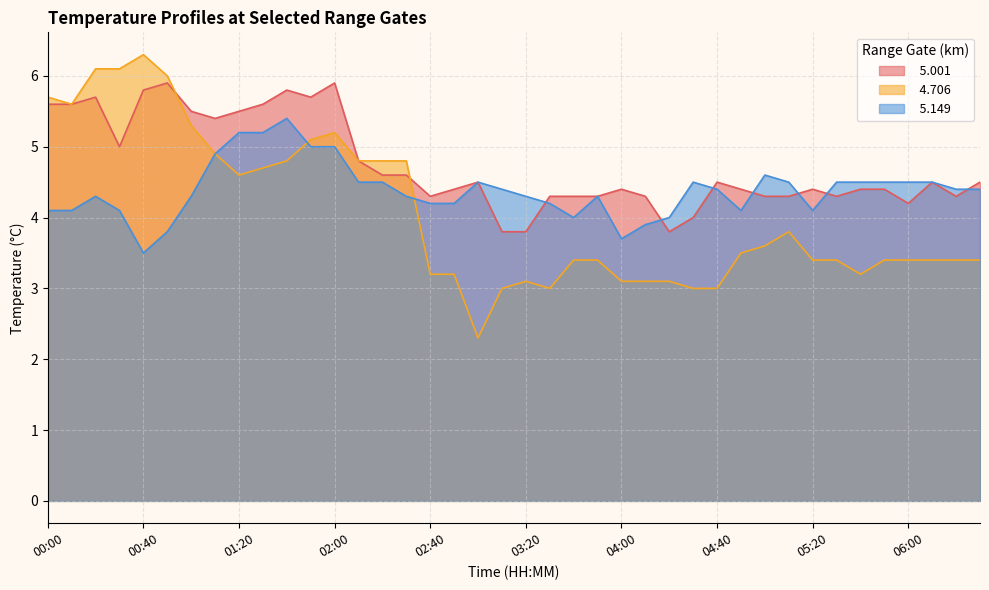

Reading right to left, transcribe all the data shown in this chart.

  5.001: 06:30=4.5	06:20=4.3	06:10=4.5	06:00=4.2	05:50=4.4	05:40=4.4	05:30=4.3	05:20=4.4	05:10=4.3	05:00=4.3	04:50=4.4	04:40=4.5	04:30=4.0	04:20=3.8	04:10=4.3	04:00=4.4	03:50=4.3	03:40=4.3	03:30=4.3	03:20=3.8	03:10=3.8	03:00=4.5	02:50=4.4	02:40=4.3	02:30=4.6	02:20=4.6	02:10=4.8	02:00=5.9	01:50=5.7	01:40=5.8	01:30=5.6	01:20=5.5	01:10=5.4	01:00=5.5	00:50=5.9	00:40=5.8	00:30=5.0	00:20=5.7	00:10=5.6	00:00=5.6
  4.706: 06:30=3.4	06:20=3.4	06:10=3.4	06:00=3.4	05:50=3.4	05:40=3.2	05:30=3.4	05:20=3.4	05:10=3.8	05:00=3.6	04:50=3.5	04:40=3.0	04:30=3.0	04:20=3.1	04:10=3.1	04:00=3.1	03:50=3.4	03:40=3.4	03:30=3.0	03:20=3.1	03:10=3.0	03:00=2.3	02:50=3.2	02:40=3.2	02:30=4.8	02:20=4.8	02:10=4.8	02:00=5.2	01:50=5.1	01:40=4.8	01:30=4.7	01:20=4.6	01:10=4.9	01:00=5.3	00:50=6.0	00:40=6.3	00:30=6.1	00:20=6.1	00:10=5.6	00:00=5.7
  5.149: 06:30=4.4	06:20=4.4	06:10=4.5	06:00=4.5	05:50=4.5	05:40=4.5	05:30=4.5	05:20=4.1	05:10=4.5	05:00=4.6	04:50=4.1	04:40=4.4	04:30=4.5	04:20=4.0	04:10=3.9	04:00=3.7	03:50=4.3	03:40=4.0	03:30=4.2	03:20=4.3	03:10=4.4	03:00=4.5	02:50=4.2	02:40=4.2	02:30=4.3	02:20=4.5	02:10=4.5	02:00=5.0	01:50=5.0	01:40=5.4	01:30=5.2	01:20=5.2	01:10=4.9	01:00=4.3	00:50=3.8	00:40=3.5	00:30=4.1	00:20=4.3	00:10=4.1	00:00=4.1